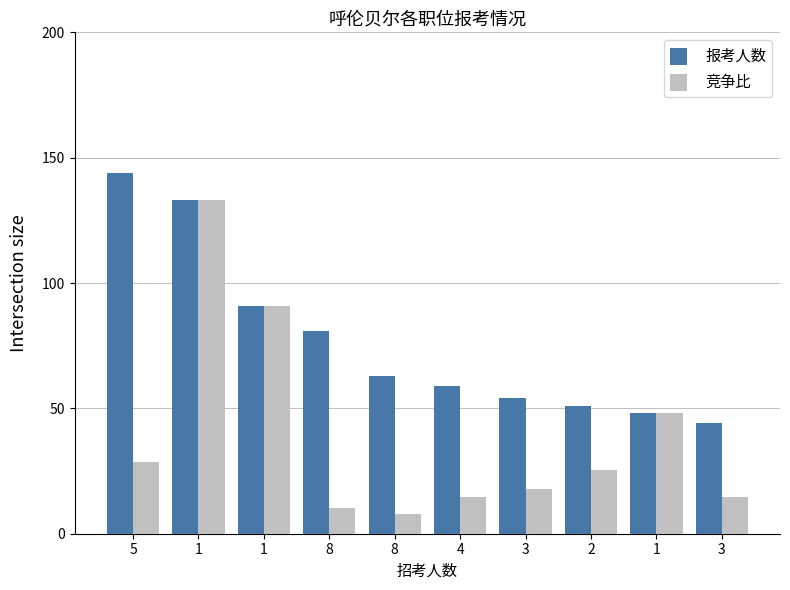

What is the total value across all series at 3?

72.0